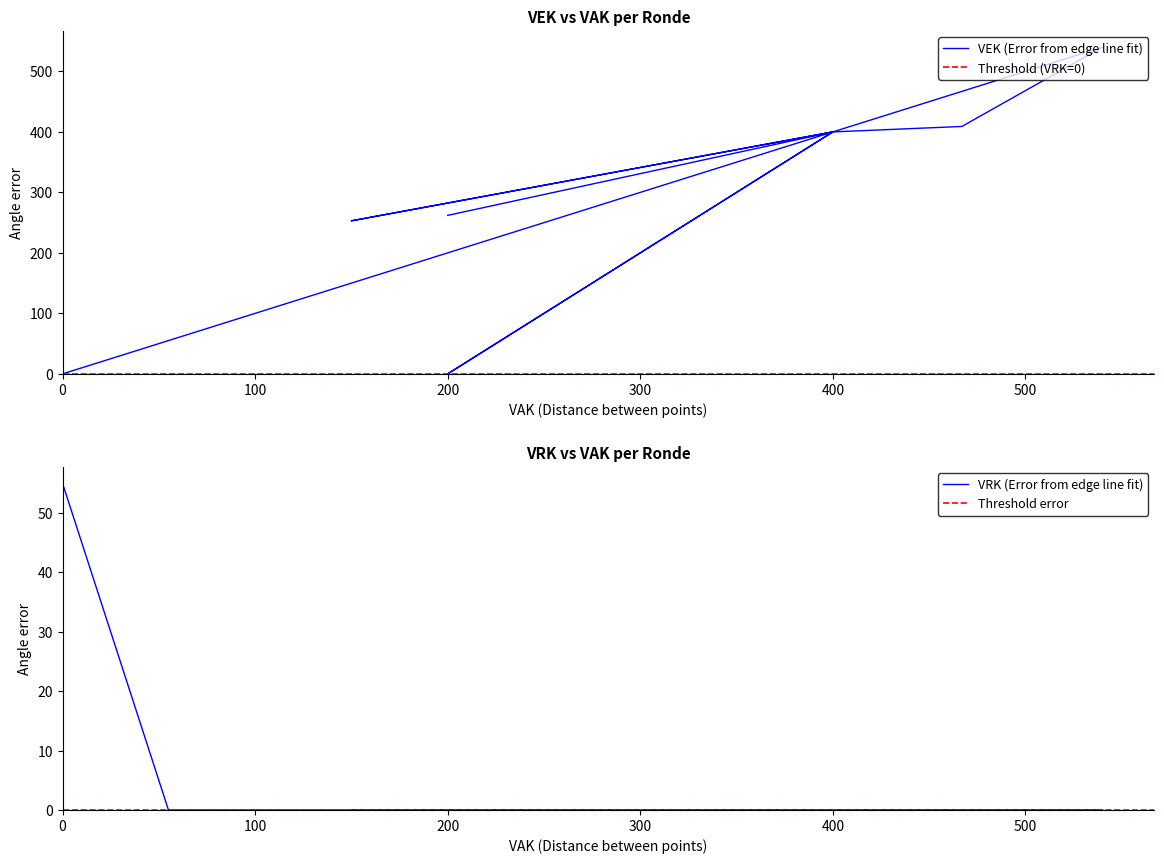

Which series has the widest spread of values?

VEK